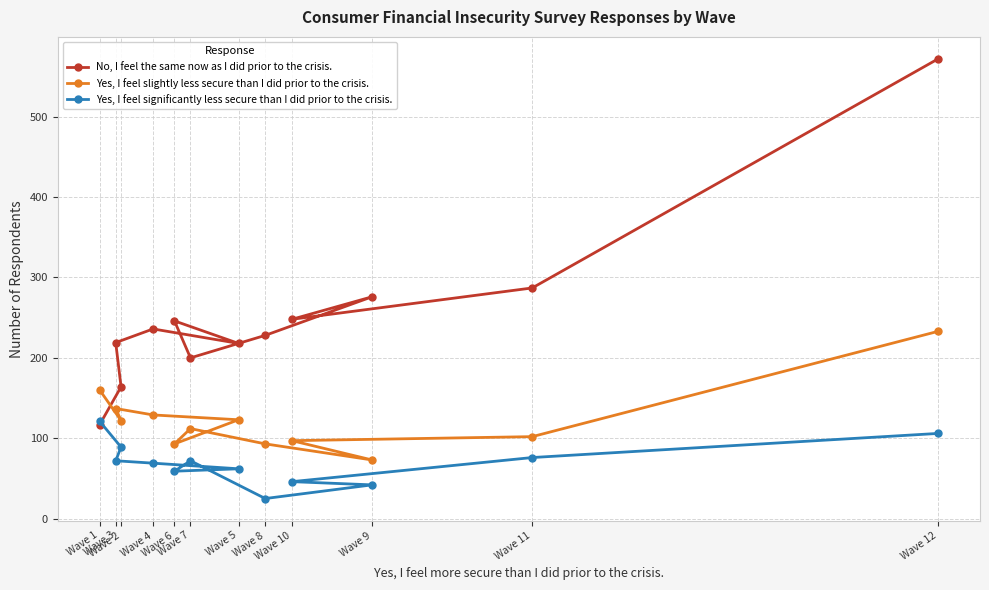

What is the approximate value of Yes, I feel slightly less secure than I did prior to the crisis. at Wave 3?

137